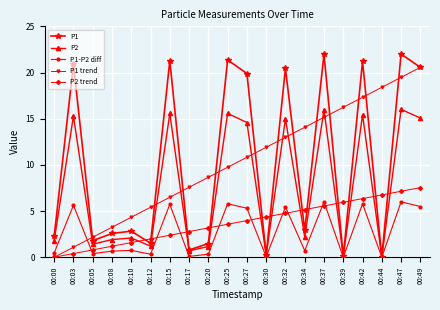

How many values in the P1 series exceed 2?

13